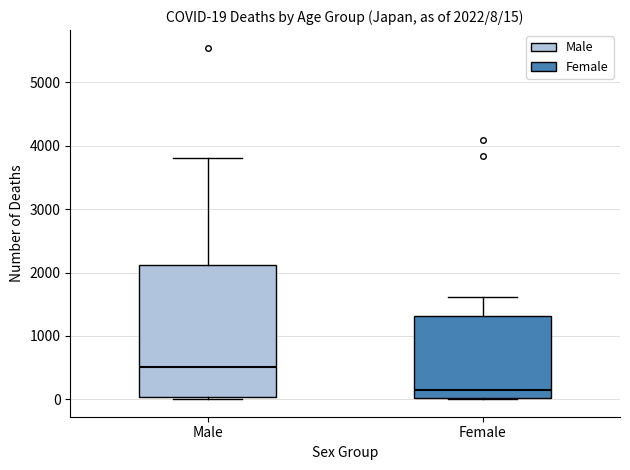

Comparing the boxes themselves (not the whiskers), which one is the tallest?

Male